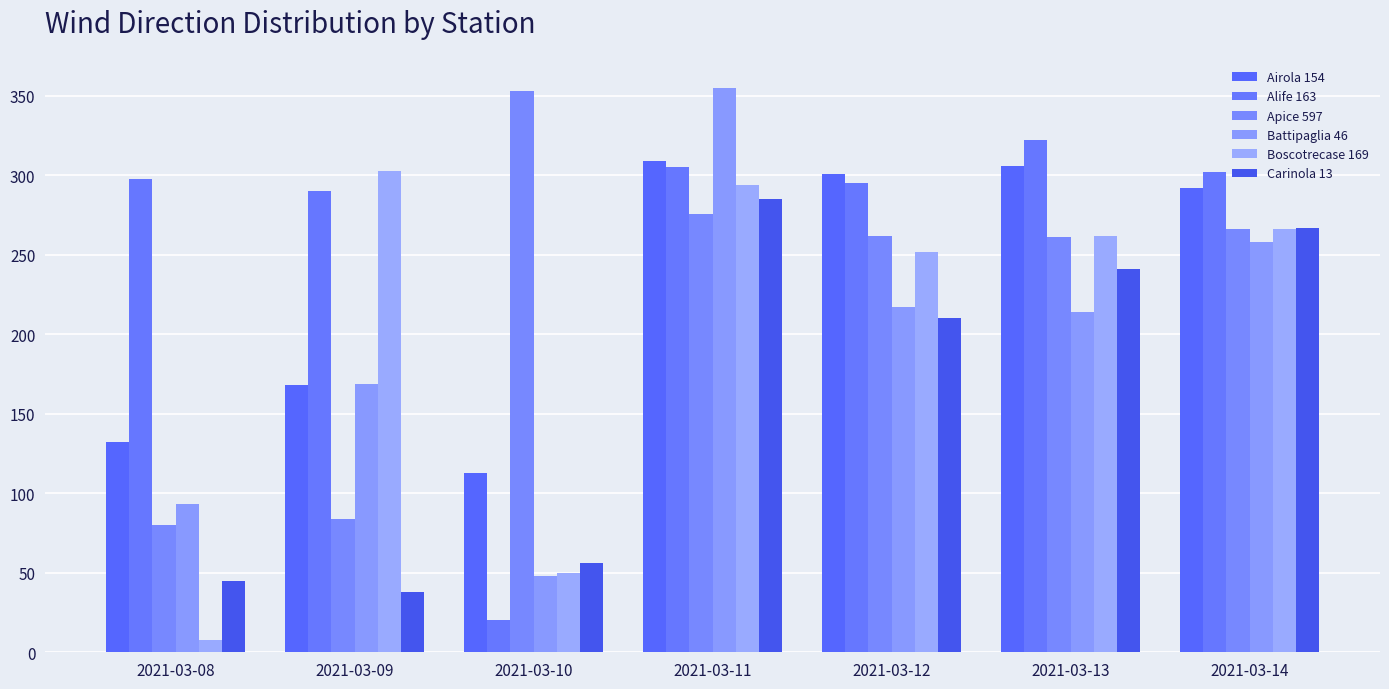

Which series has the largest total across all categories?

Alife 163